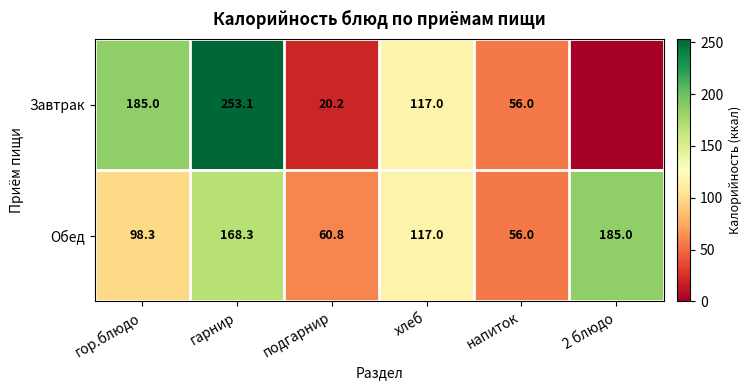

The Обед series shows 117.0 at хлеб. True or false?

True